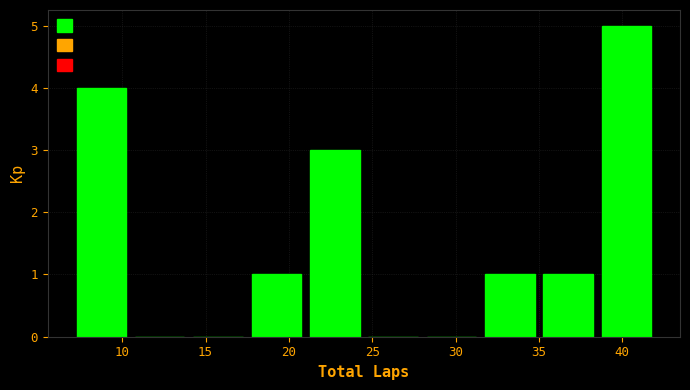

Reading left to right, list every bar in this chart as the range it spans on the x-axis followed by its height. The values are not printed on the chart, so give them approximately, as read against the axis.

7.0 to 10.5: 4
10.5 to 14.0: 0
14.0 to 17.5: 0
17.5 to 21.0: 1
21.0 to 24.5: 3
24.5 to 28.0: 0
28.0 to 31.5: 0
31.5 to 35.0: 1
35.0 to 38.5: 1
38.5 to 42.0: 5